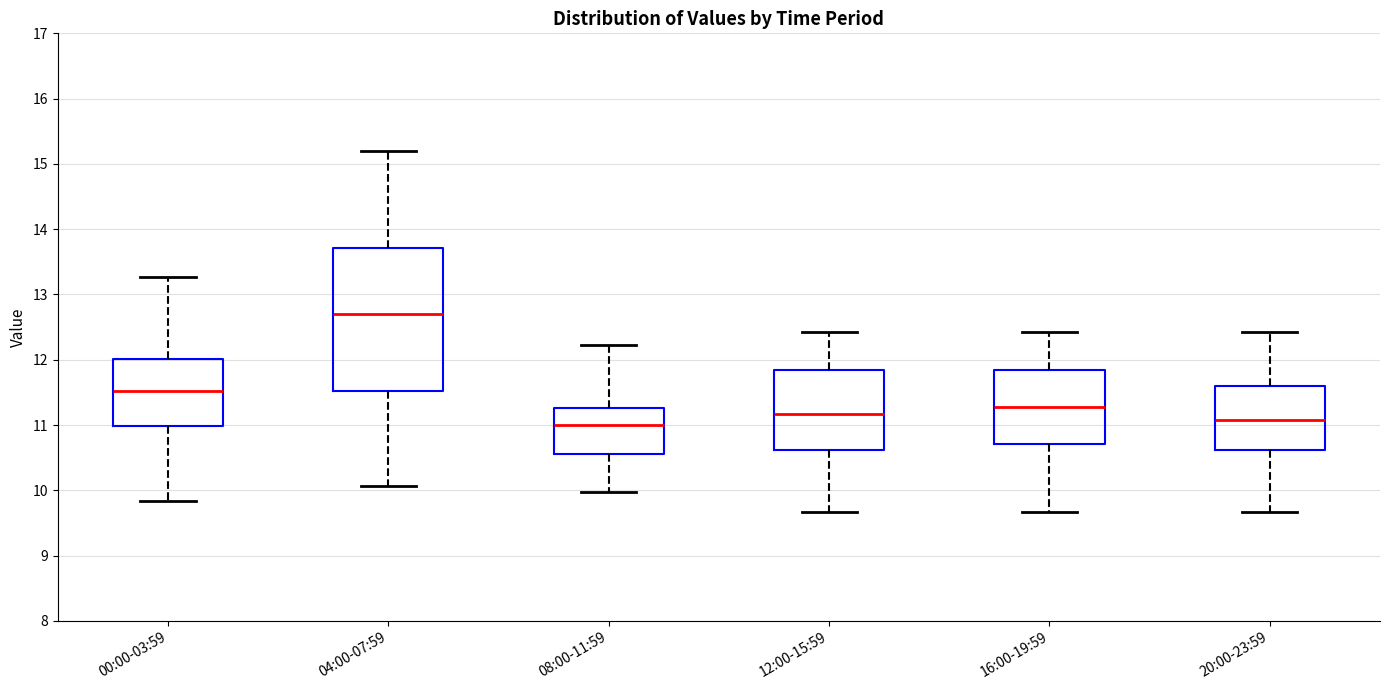

Where is the upper edge of the box for 12:00-15:59 on the y-axis? The values are not printed on the chart, so give them approximately, as read against the axis.

11.8